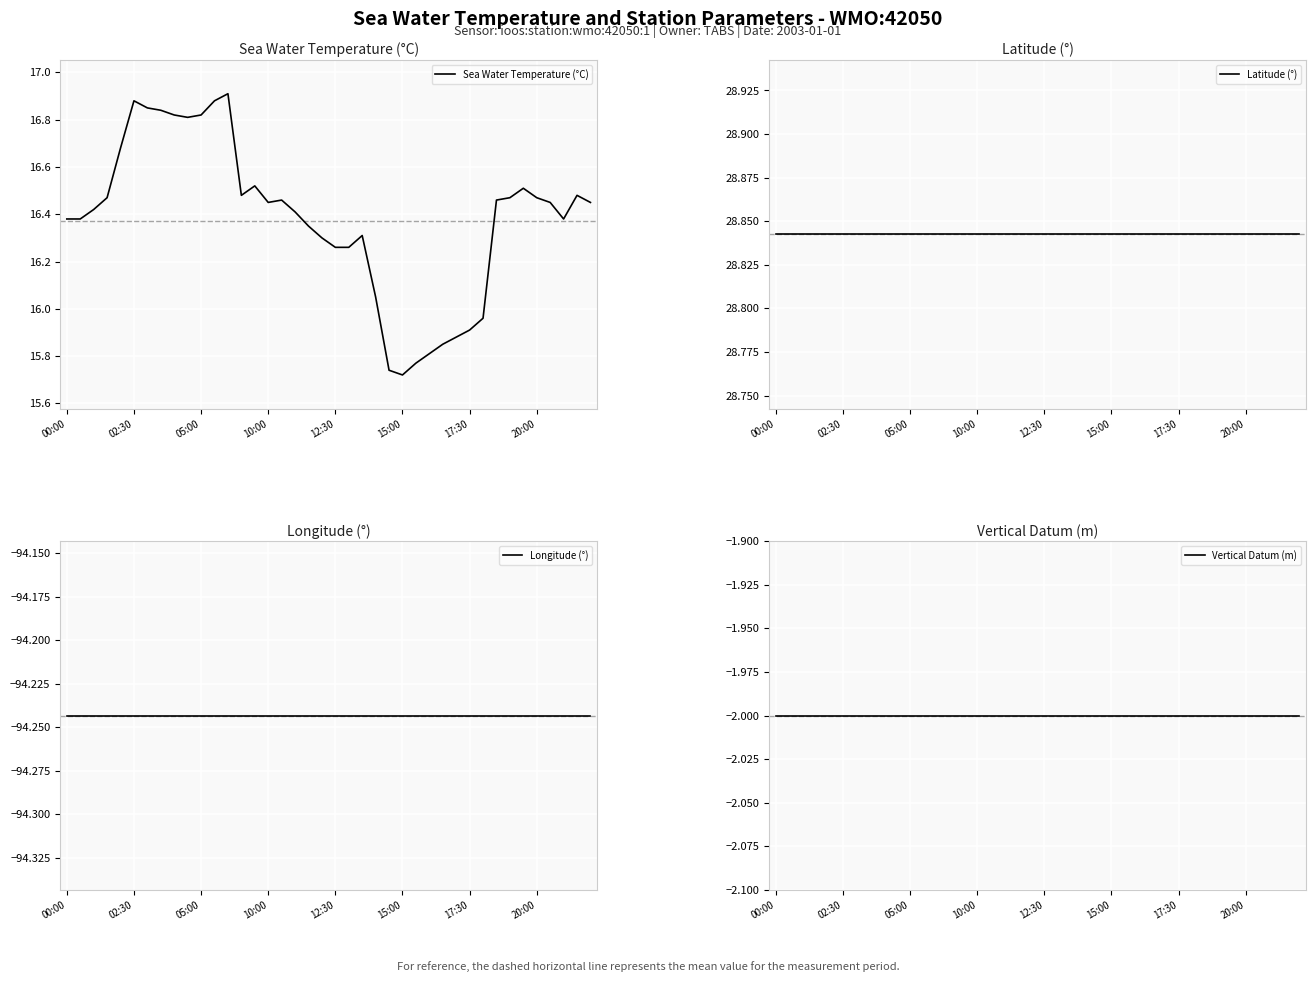

At which label is Vertical Datum (m) closest to -2?

00:00